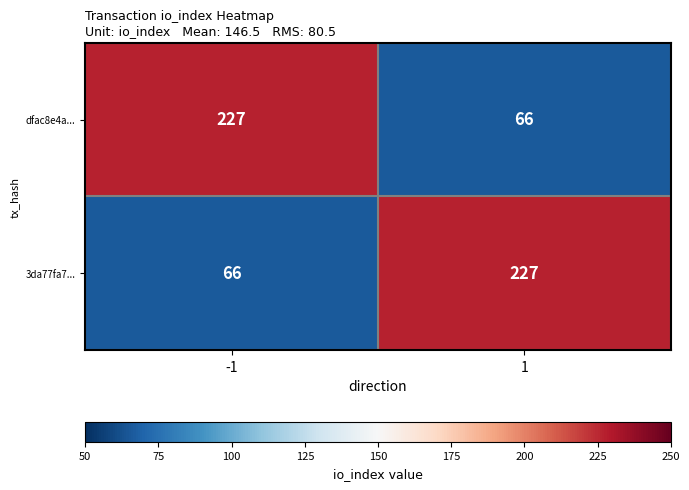

Reading left to right, what are all the values shown in this chart?

dfac8e4a...: 227	66
3da77fa7...: 66	227